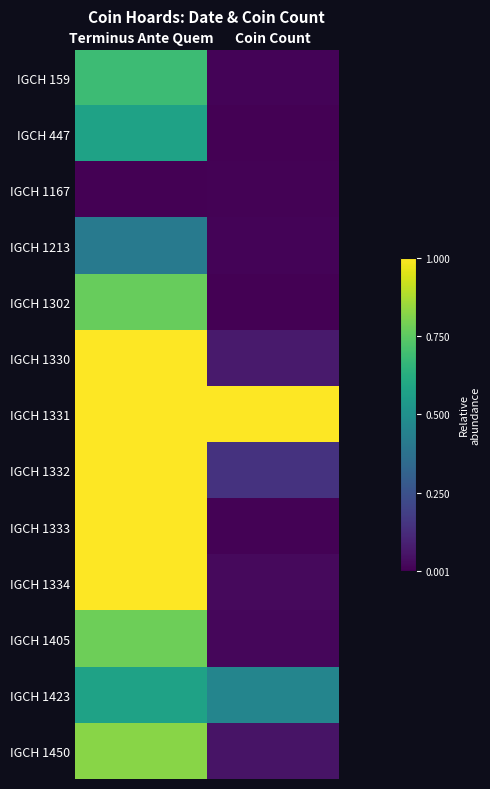

Reading left to right, what are all the values shown in this chart?

IGCH 159: Terminus Ante Quem=0.7	Coin Count=0.0
IGCH 447: Terminus Ante Quem=0.6	Coin Count=0.0
IGCH 1167: Terminus Ante Quem=0.0	Coin Count=0.0
IGCH 1213: Terminus Ante Quem=0.4	Coin Count=0.0
IGCH 1302: Terminus Ante Quem=0.8	Coin Count=0.0
IGCH 1330: Terminus Ante Quem=1.0	Coin Count=0.1
IGCH 1331: Terminus Ante Quem=1.0	Coin Count=1.0
IGCH 1332: Terminus Ante Quem=1.0	Coin Count=0.1
IGCH 1333: Terminus Ante Quem=1.0	Coin Count=0.0
IGCH 1334: Terminus Ante Quem=1.0	Coin Count=0.0
IGCH 1405: Terminus Ante Quem=0.8	Coin Count=0.0
IGCH 1423: Terminus Ante Quem=0.6	Coin Count=0.5
IGCH 1450: Terminus Ante Quem=0.8	Coin Count=0.1